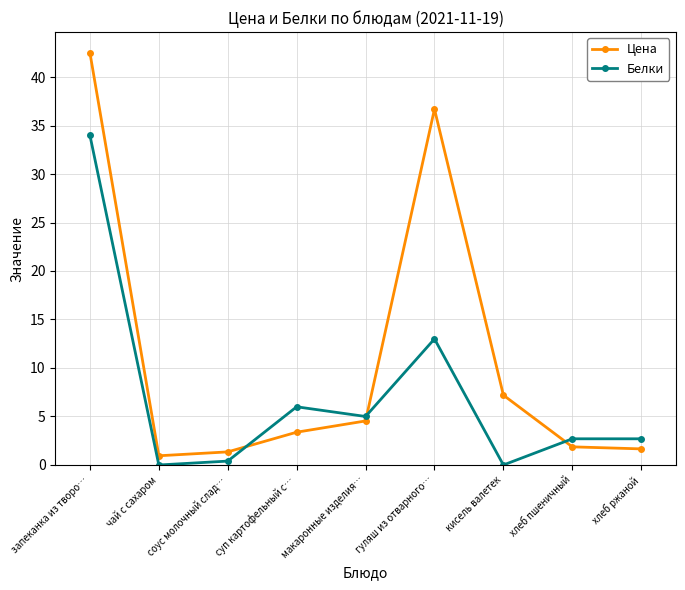

What is the maximum value for Белки?

34.0